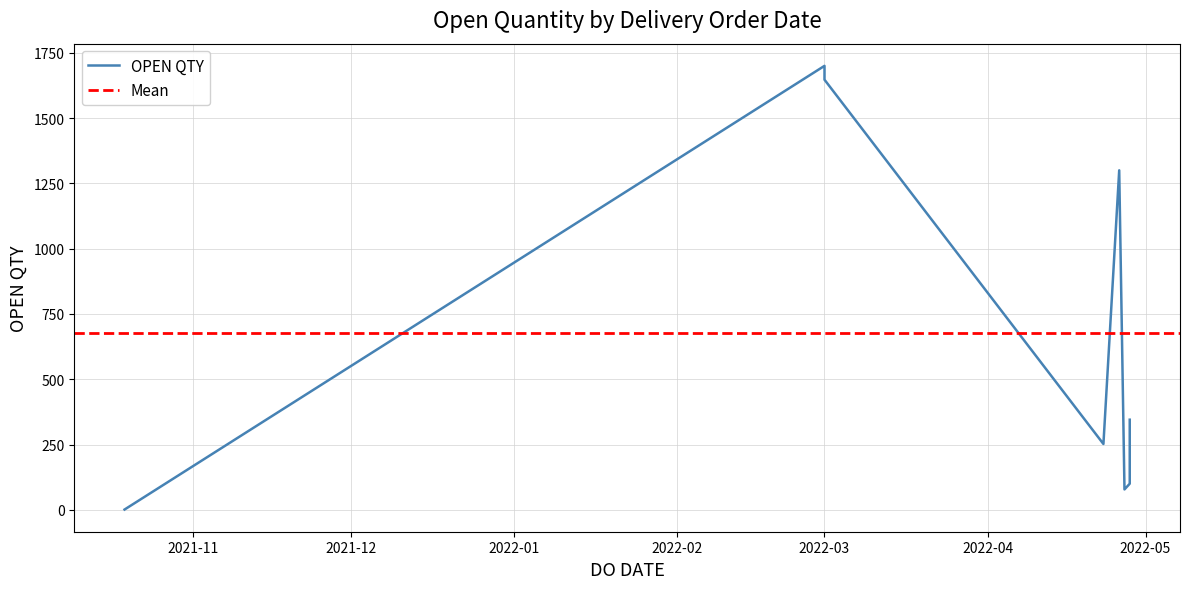

How many series are shown in this chart?

1